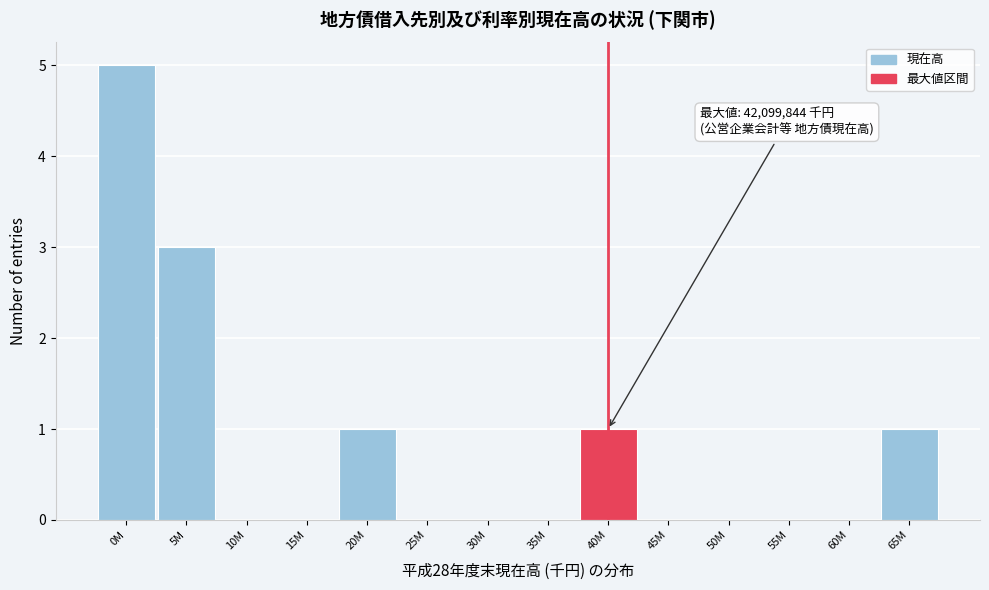

Reading right to left, list all the values displayed in this chart.

65M=1	60M=0	55M=0	50M=0	45M=0	40M=1	35M=0	30M=0	25M=0	20M=1	15M=0	10M=0	5M=3	0M=5